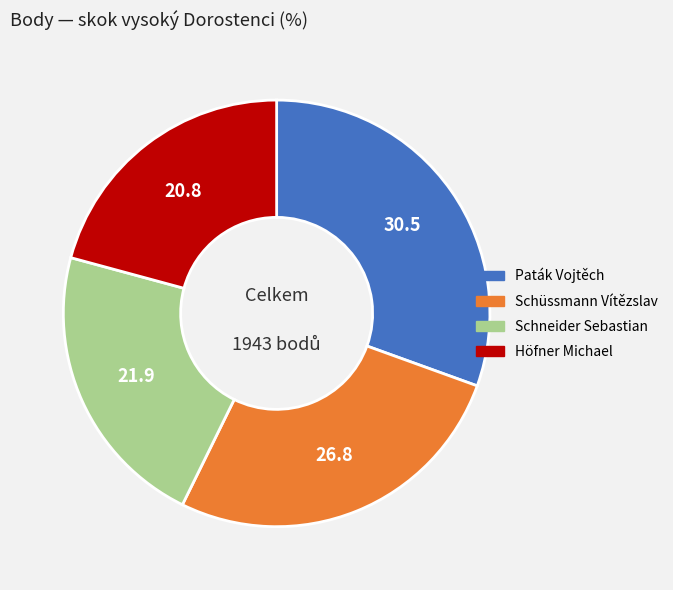

What is the ratio of the value at Schüssmann Vítězslav to the value at Höfner Michael?

1.3